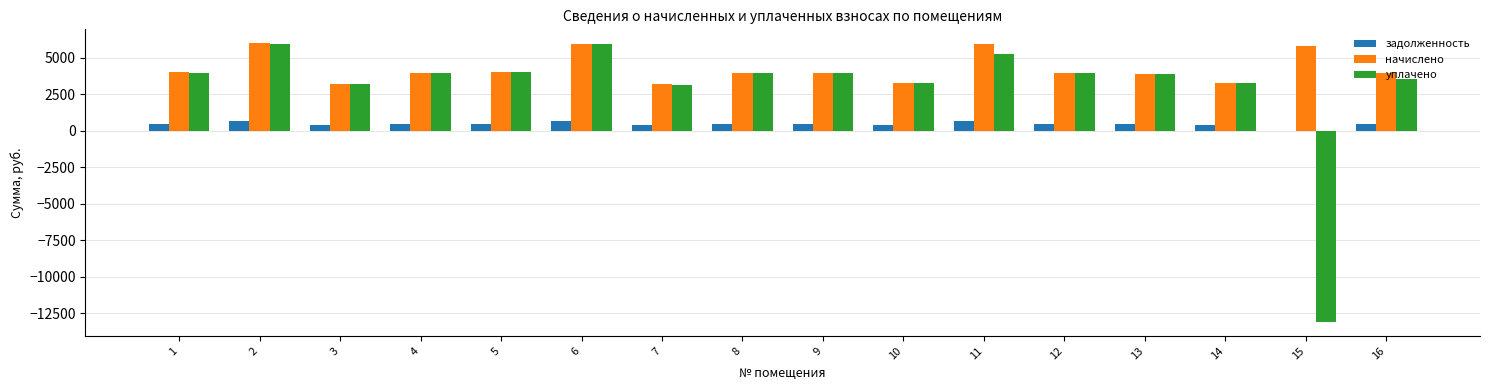

The value of уплачено at 8 is 6373.6. True or false?

False